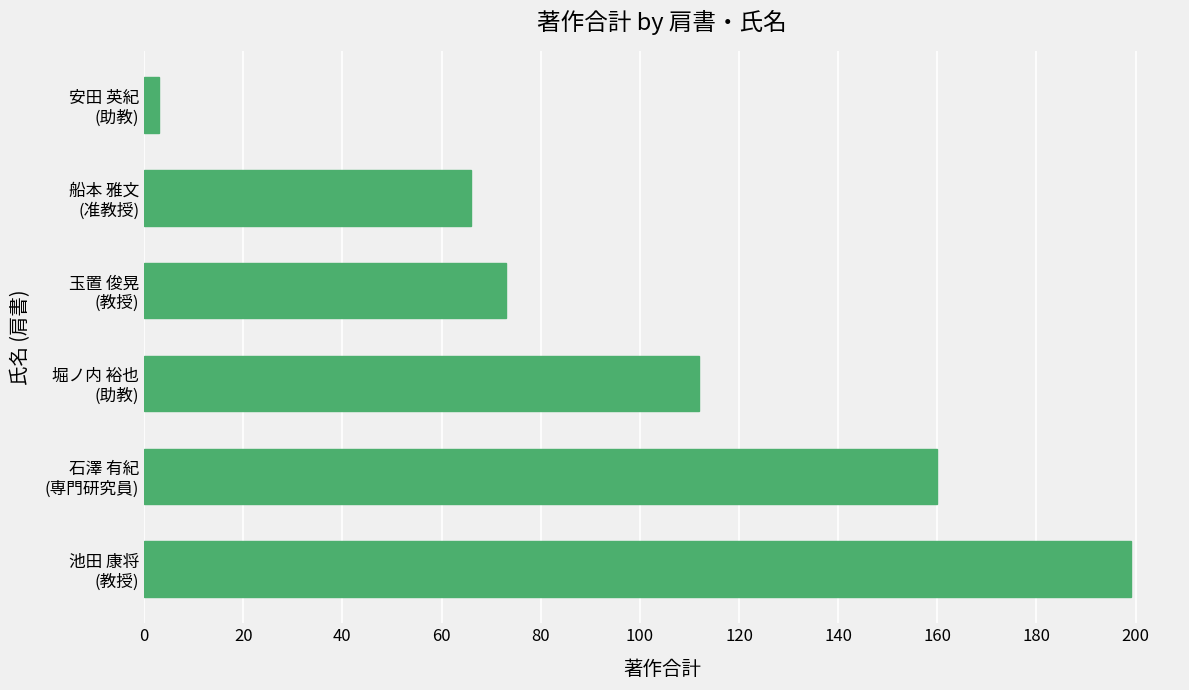

What is the greatest value displayed?

199